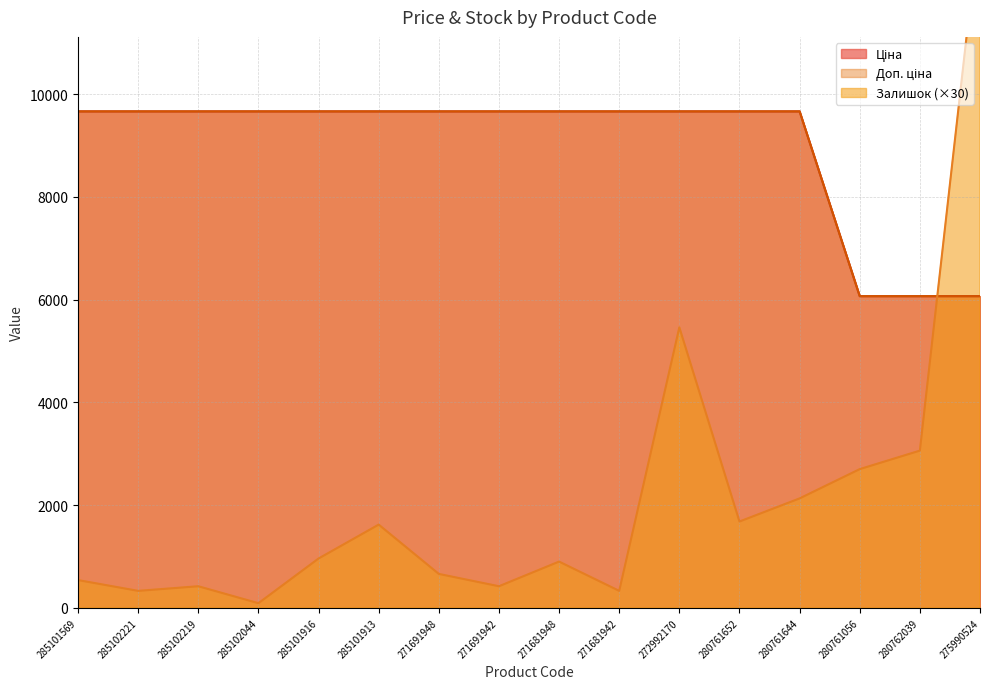

What are all the series names shown in the legend?

Ціна, Доп. ціна, Залишок